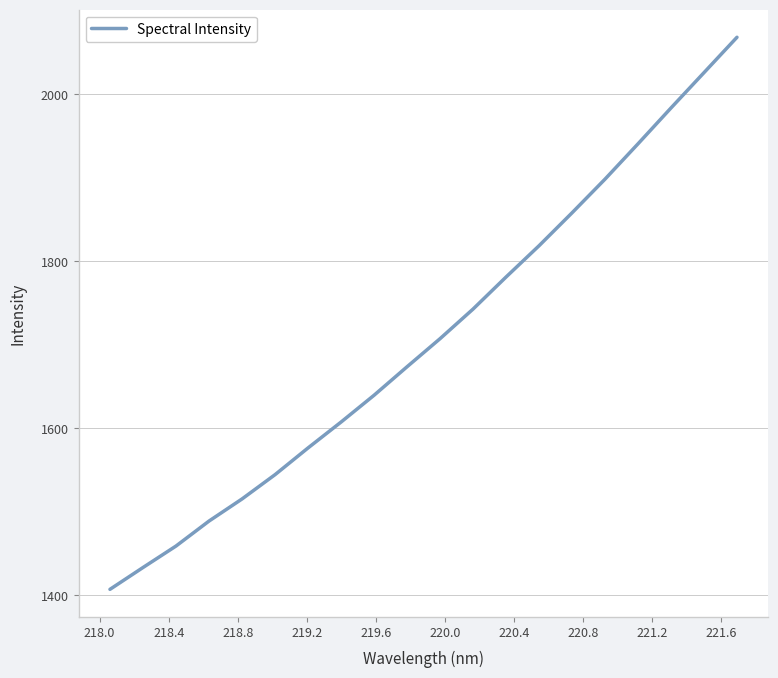

What is the difference between the maximum and minimum values?

661.3